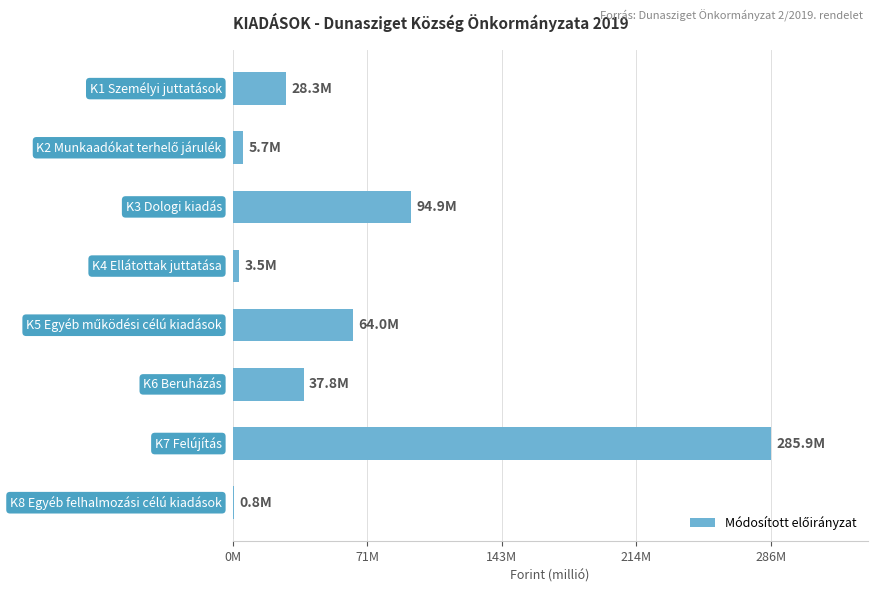

Are the bars horizontal?

Yes